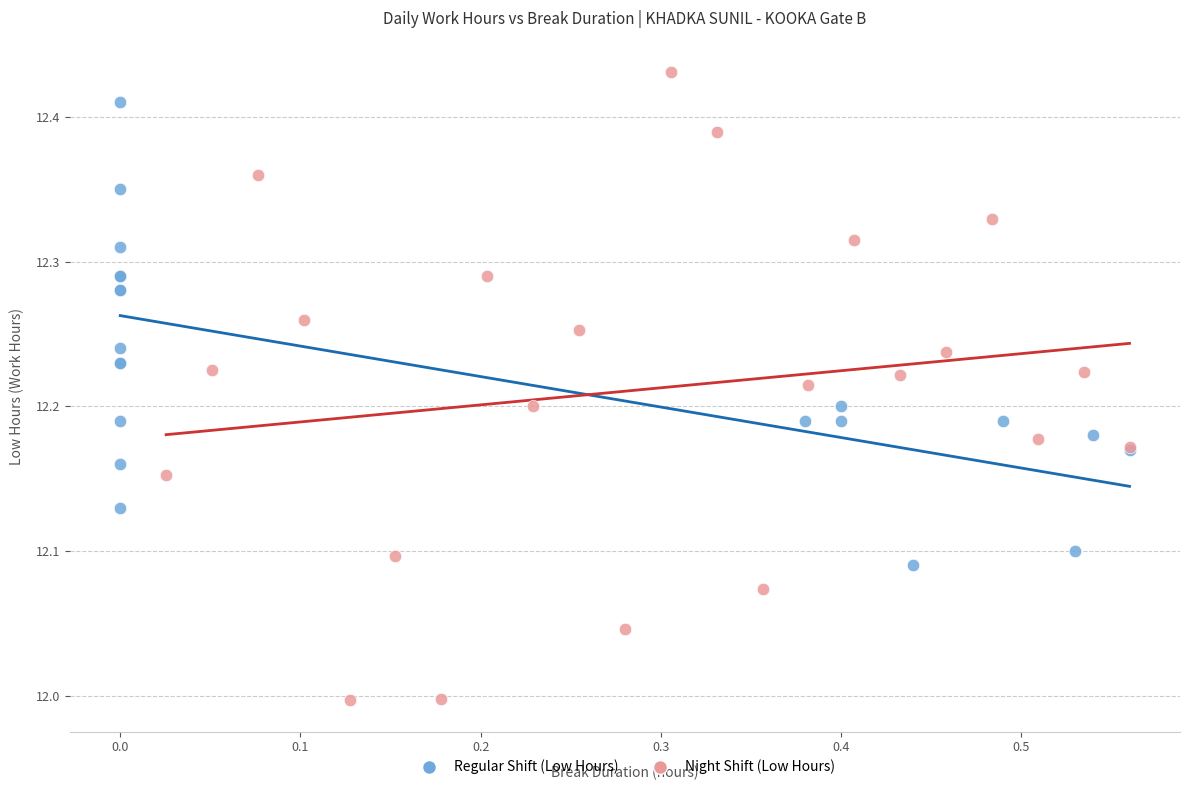

Which series has the largest Y range (max minus min)?

Night Shift (Low Hours)